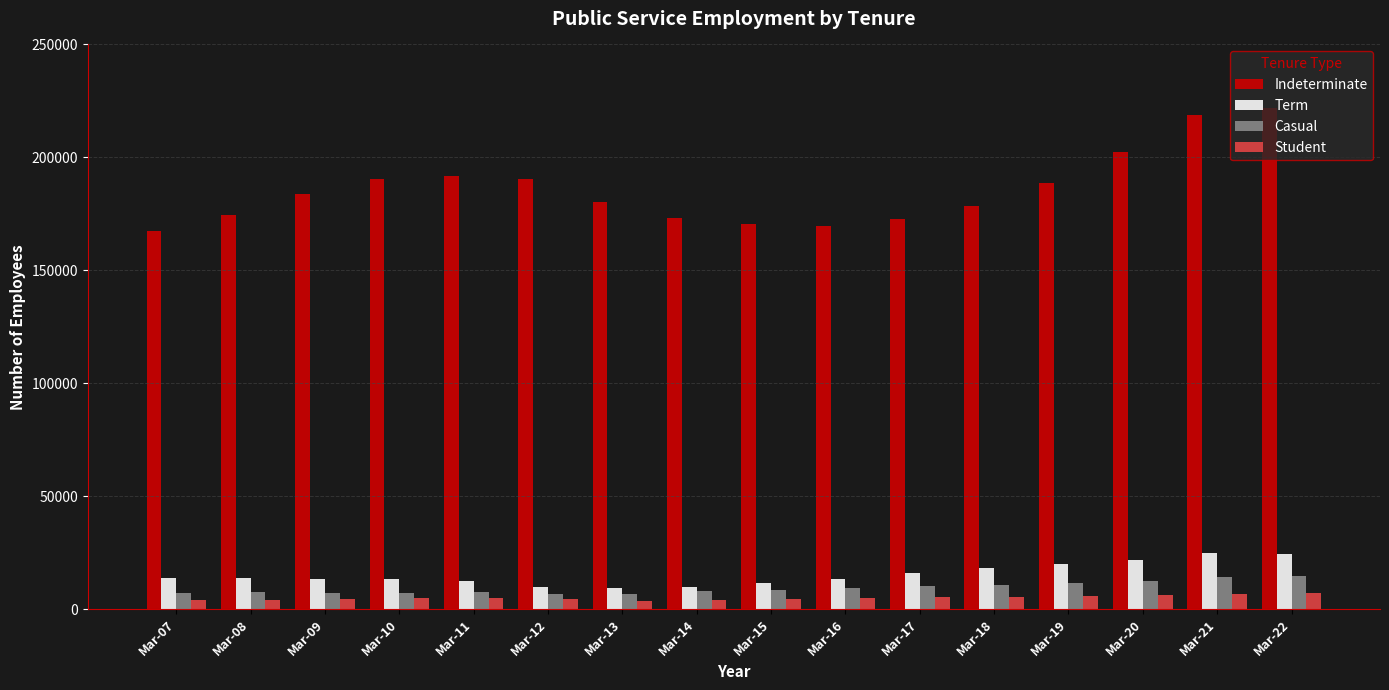

What is the greatest value displayed?

221898